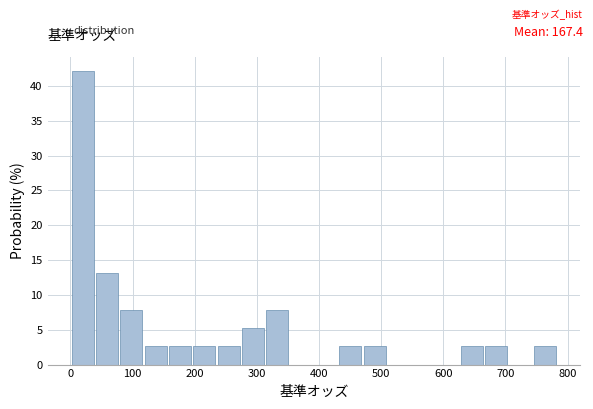

Around what value on the x-axis is the tallest bar? Give the approximate position of its centre, as read against the axis.

20